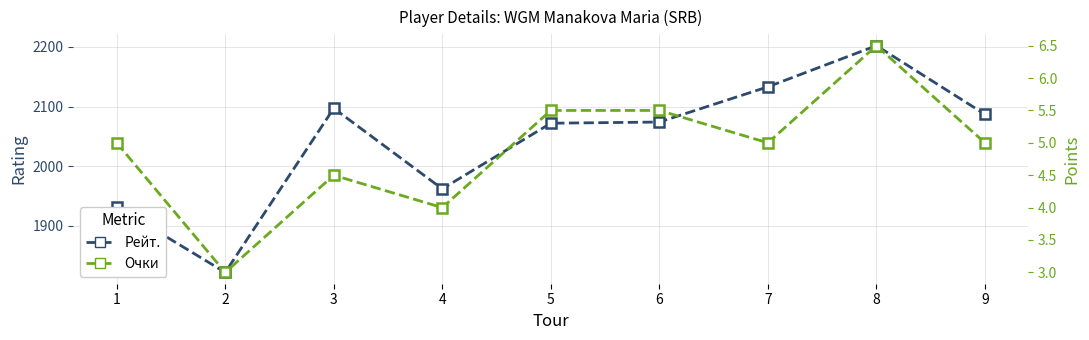

True or false: Рейт. and Очки cross at least once.

False